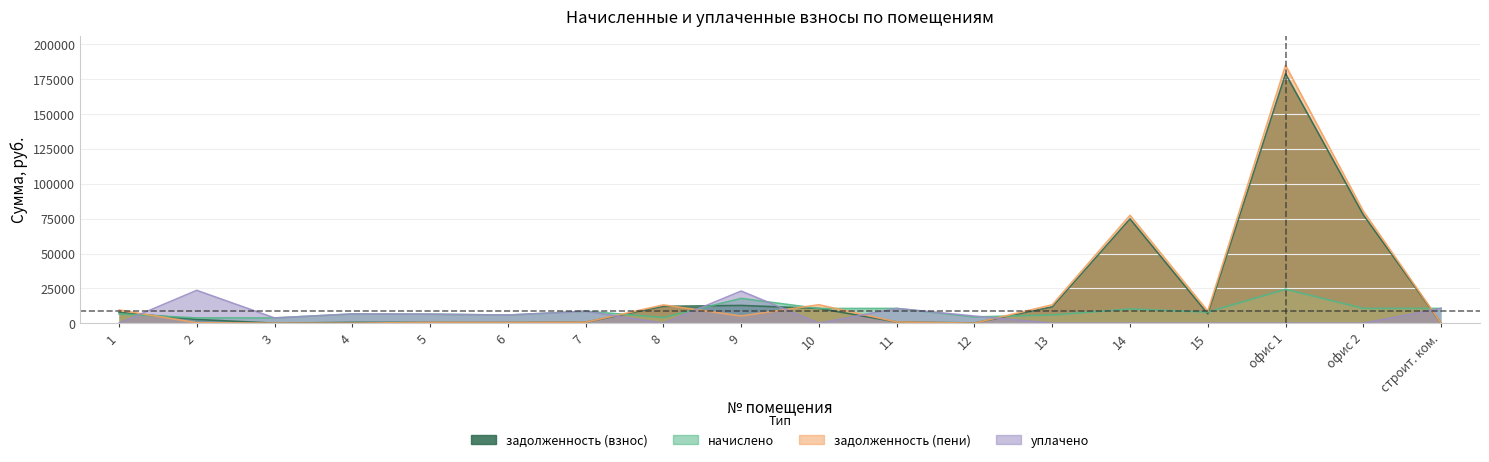

Reading right to left, list all the values displayed in this chart.

начислено: 10602.2	10584.7	24358.1	8002.2	10189.4	5929.2	4471.1	10576.0	10540.8	17770.1	4119.7	8555.6	5806.2	6465.0	6588.0	3750.7	3768.4	6631.9
задолженность (взнос): 0.0	77765.9	178958.6	6703.2	74861.5	11712.8	117.8	881.3	10592.5	12726.9	12084.4	713.0	483.9	538.8	549.0	0.0	2686.0	7798.7
задолженность (пени): 0.0	80412.1	185048.2	8703.8	77408.8	13195.0	0.0	881.3	13227.6	5169.4	13114.3	713.0	483.9	538.8	0.0	0.0	314.0	9456.7
уплачено: 10602.2	0.0	0.0	0.0	0.0	0.0	5108.1	10576.0	0.0	23032.8	0.0	8555.6	5806.2	6465.0	6588.0	3751.2	23552.2	0.0